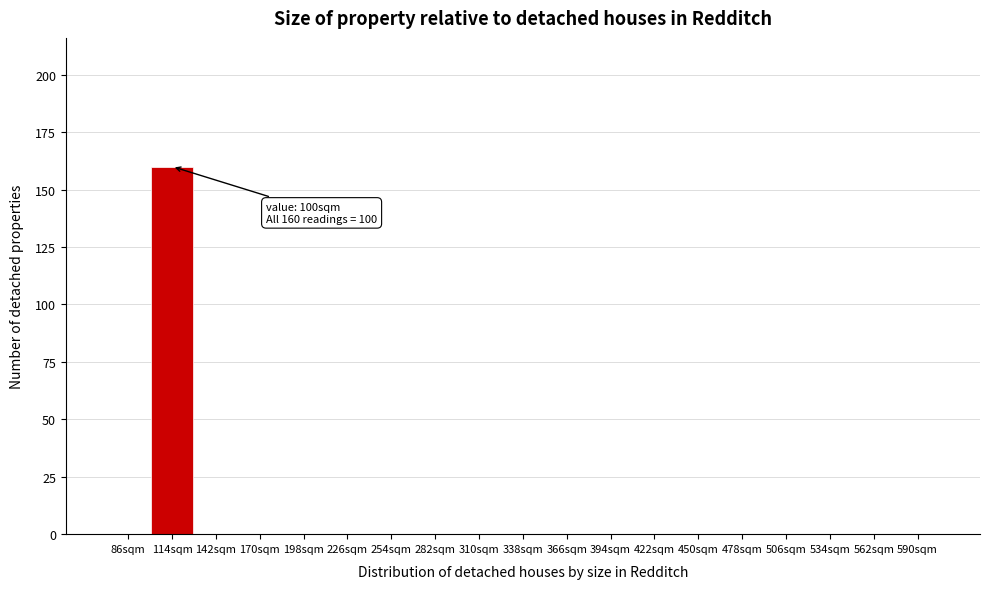

Which range on the x-axis has the tallest bar?

100 to 128